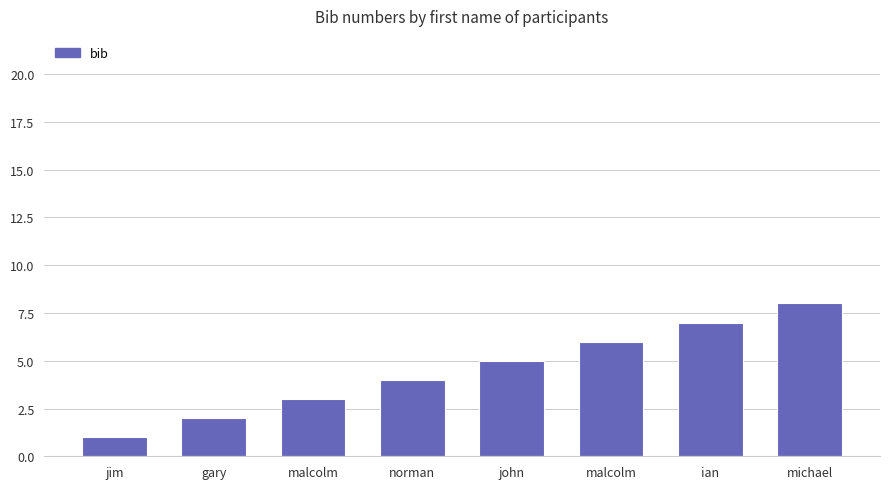

What is the maximum value shown in the chart?

8